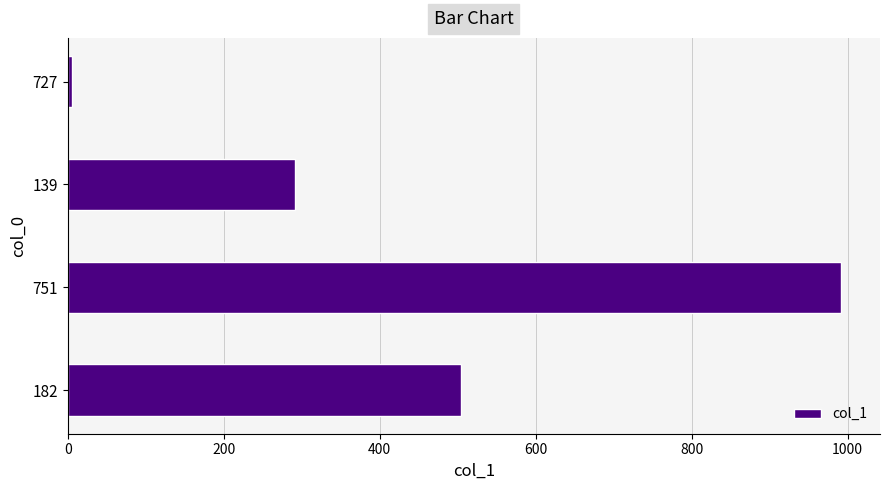

Between 139 and 751, which is larger?

751